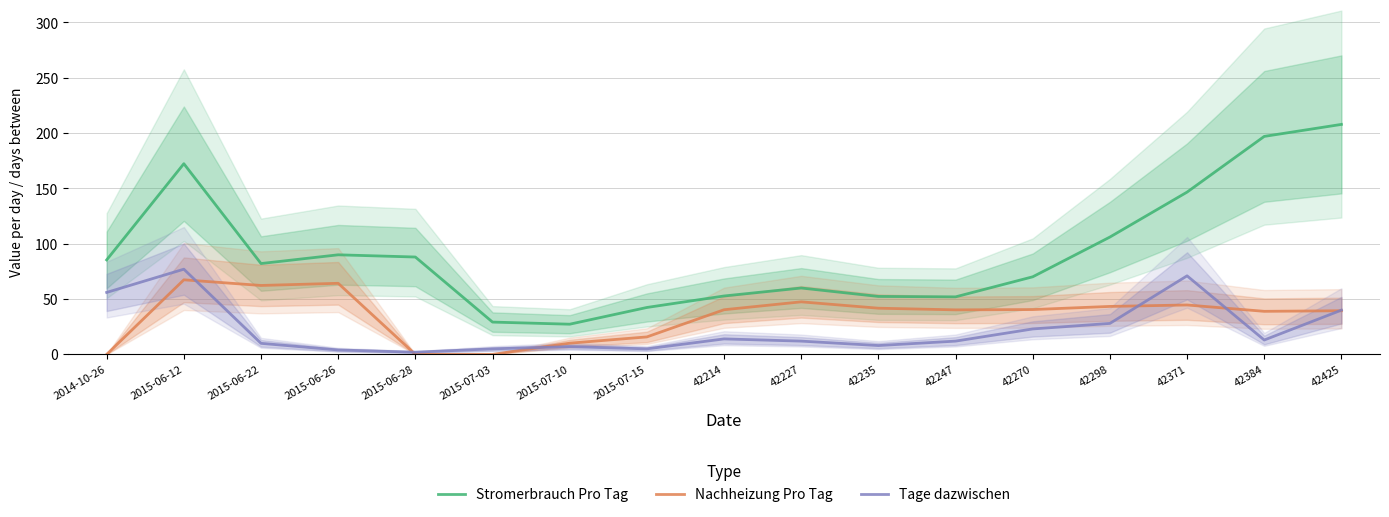

Is the value of Stromerbrauch Pro Tag at 42384 greater than the value of Nachheizung Pro Tag at 42227?

Yes